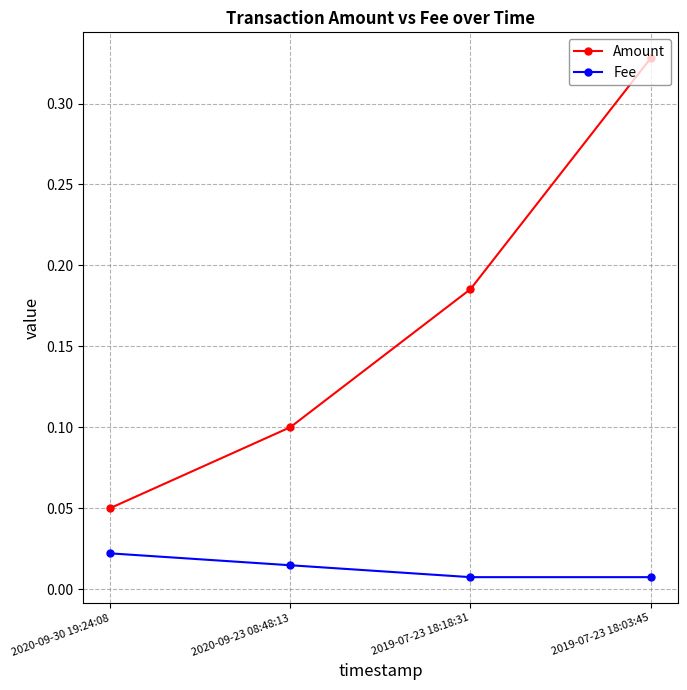

True or false: Fee and Amount intersect in this chart.

False